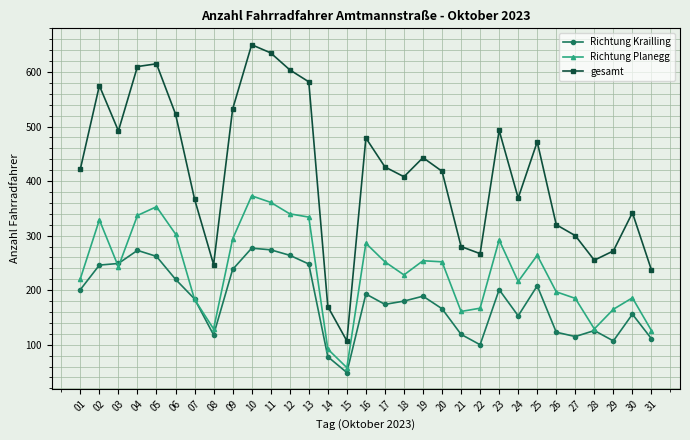

At which category does Richtung Planegg reach its first local valley?

03